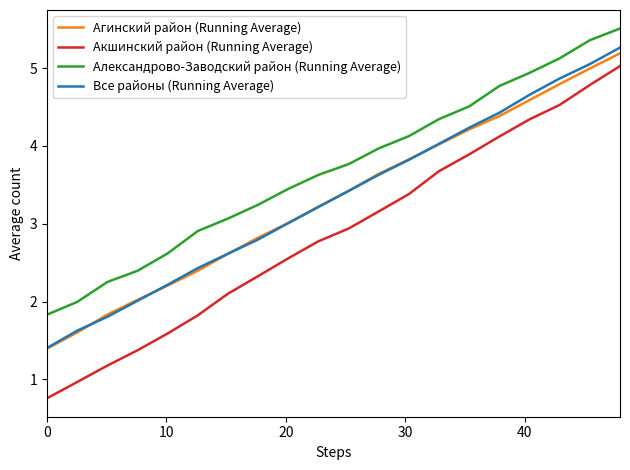

Which series has the largest range (max minus min)?

Акшинский район (Running Average)